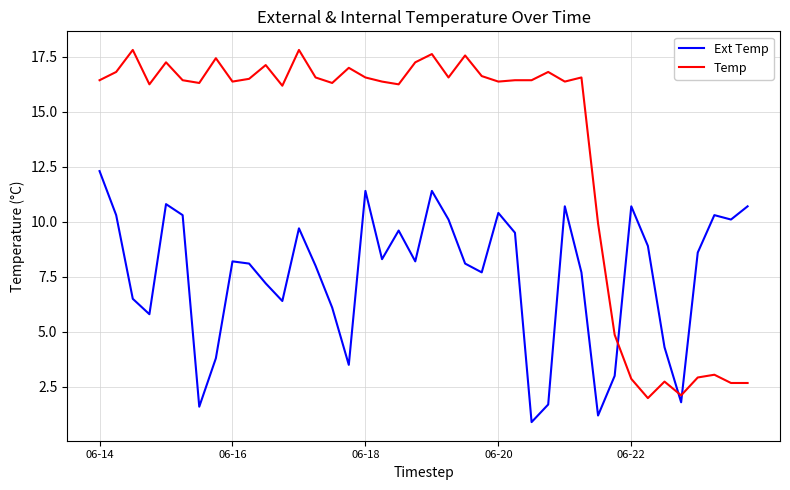

Rank the series by their average value, from lowest to highest.

Ext Temp, Temp